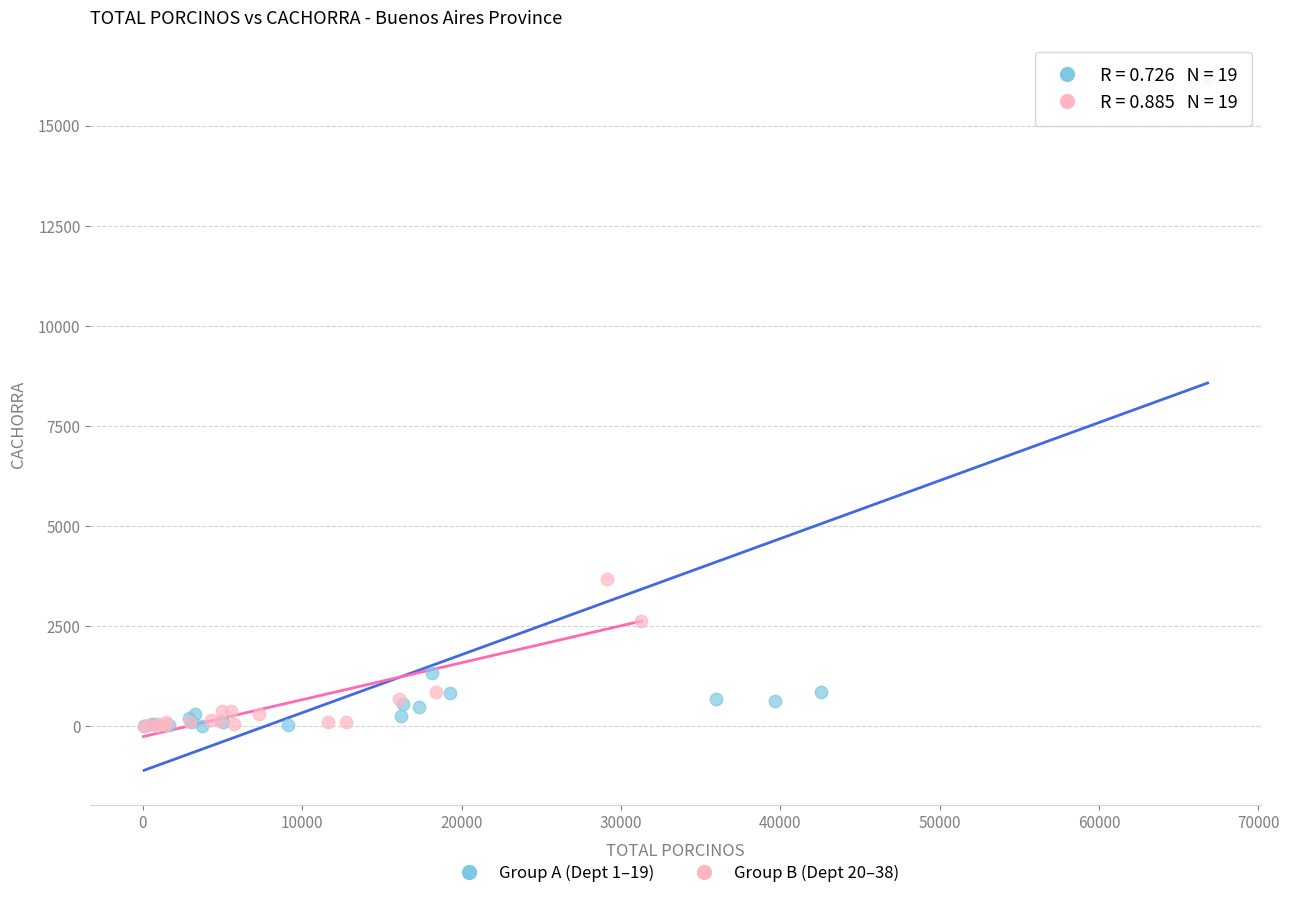

Which series has the largest Y range (max minus min)?

Group A (Dept 1–19)